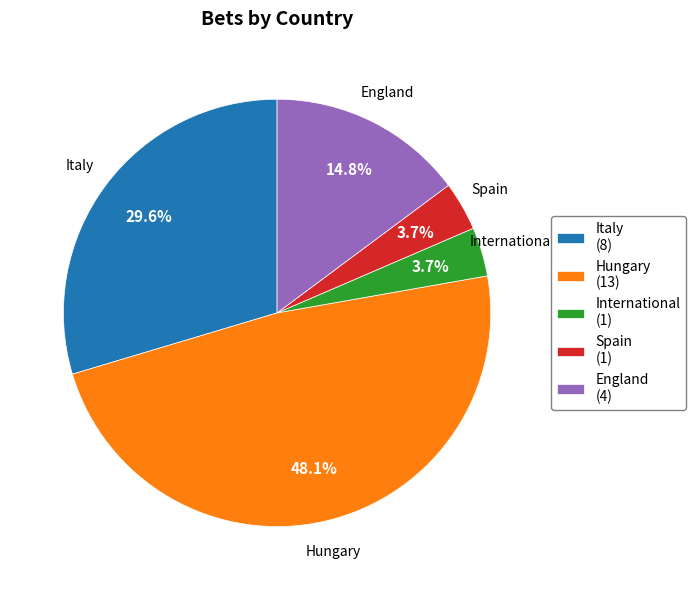

Combined, what portion of the pie is International and Italy?

33.3%